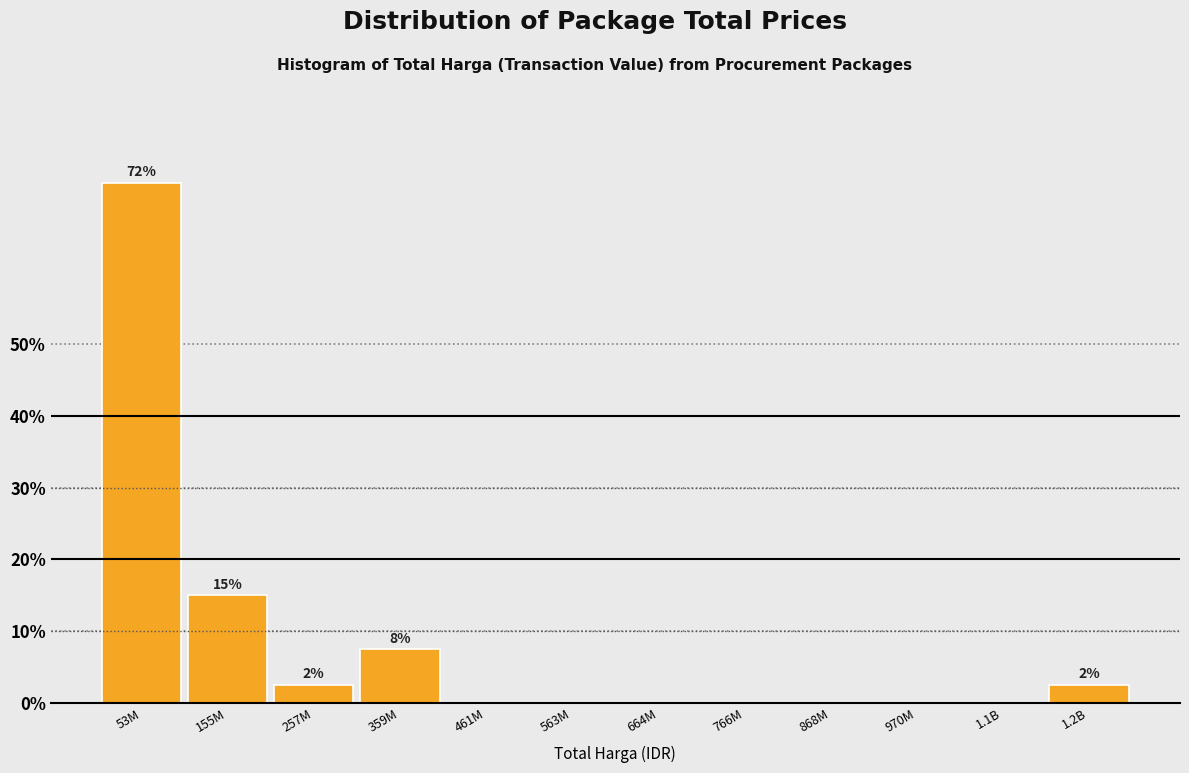

Reading left to right, transcribe all the data shown in this chart.

53M=72.5	155M=15.0	257M=2.5	359M=7.5	461M=0.0	563M=0.0	664M=0.0	766M=0.0	868M=0.0	970M=0.0	1.1B=0.0	1.2B=2.5